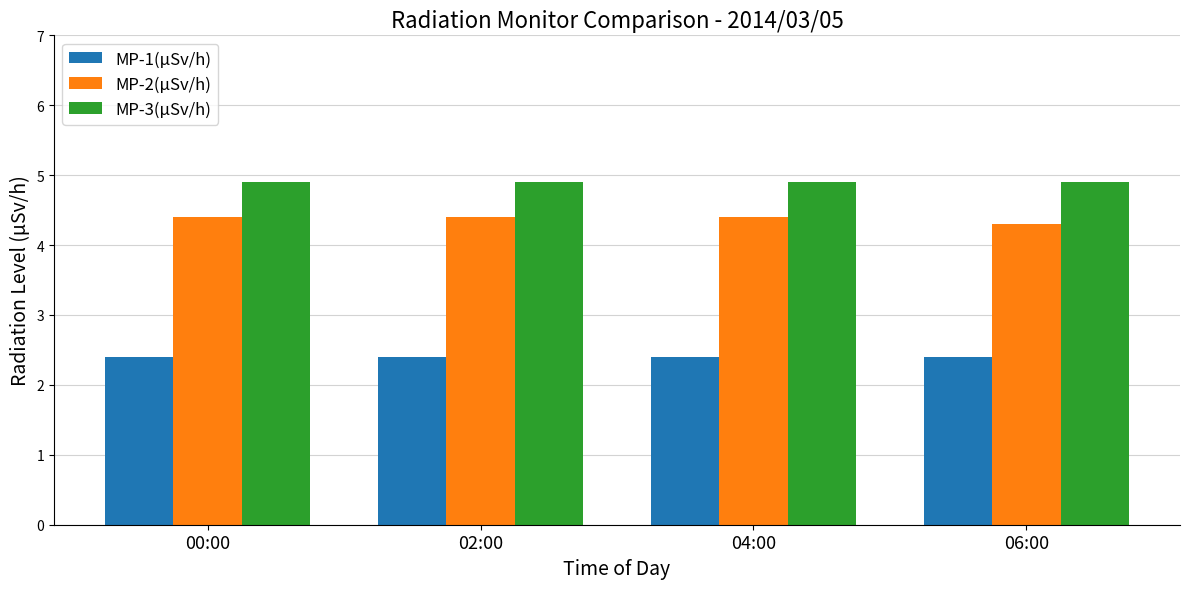

How many MP-2(μSv/h) values are between 4 and 5?

4